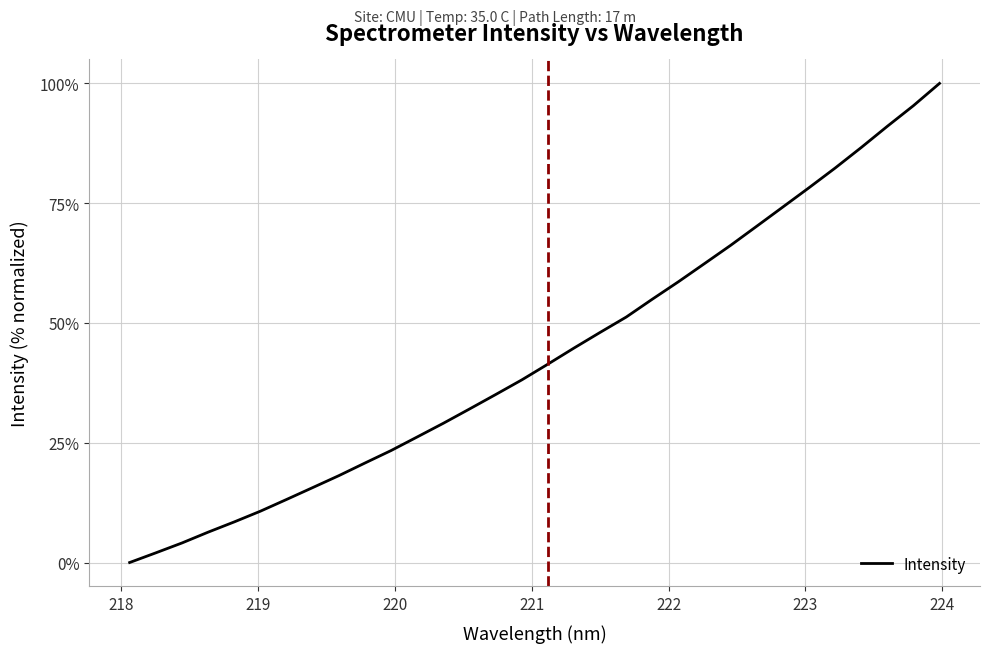

What is the difference between the maximum and minimum values?

100.0